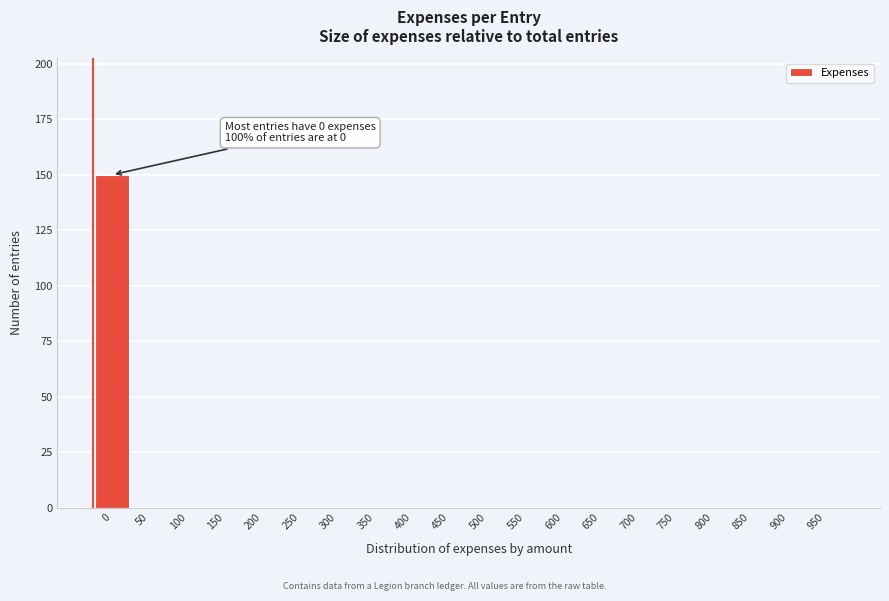

Reading right to left, what are all the values shown in this chart?

950=0	900=0	850=0	800=0	750=0	700=0	650=0	600=0	550=0	500=0	450=0	400=0	350=0	300=0	250=0	200=0	150=0	100=0	50=0	0=150